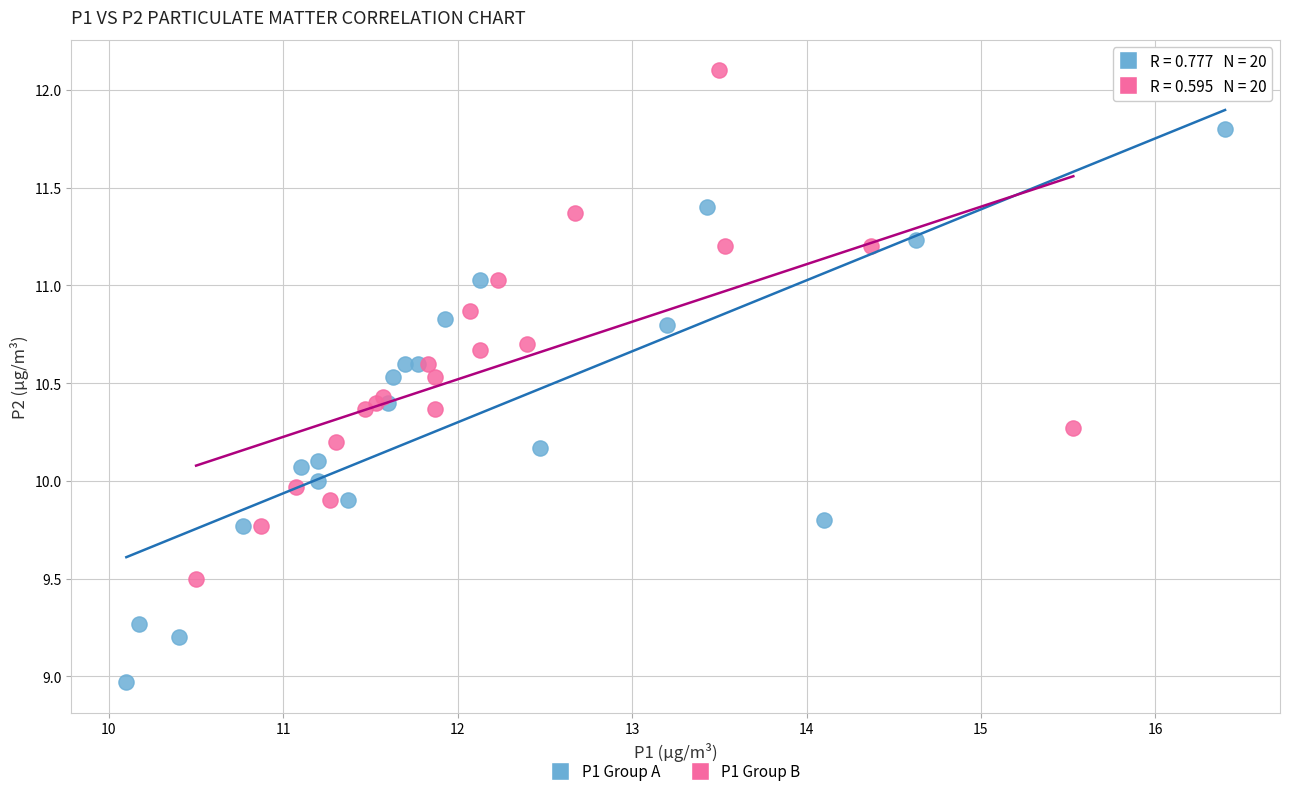

Which series contains the highest Y value?

P1 Group B